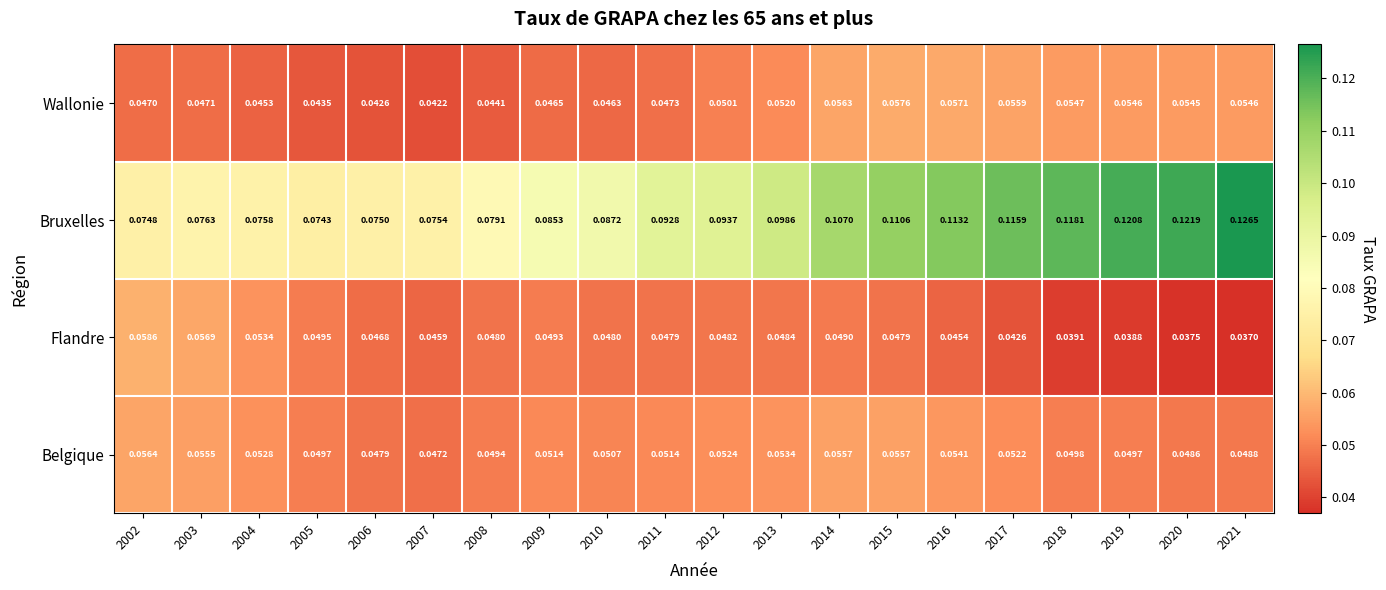

Is the value of Bruxelles at 2020 greater than the value of Flandre at 2020?

Yes